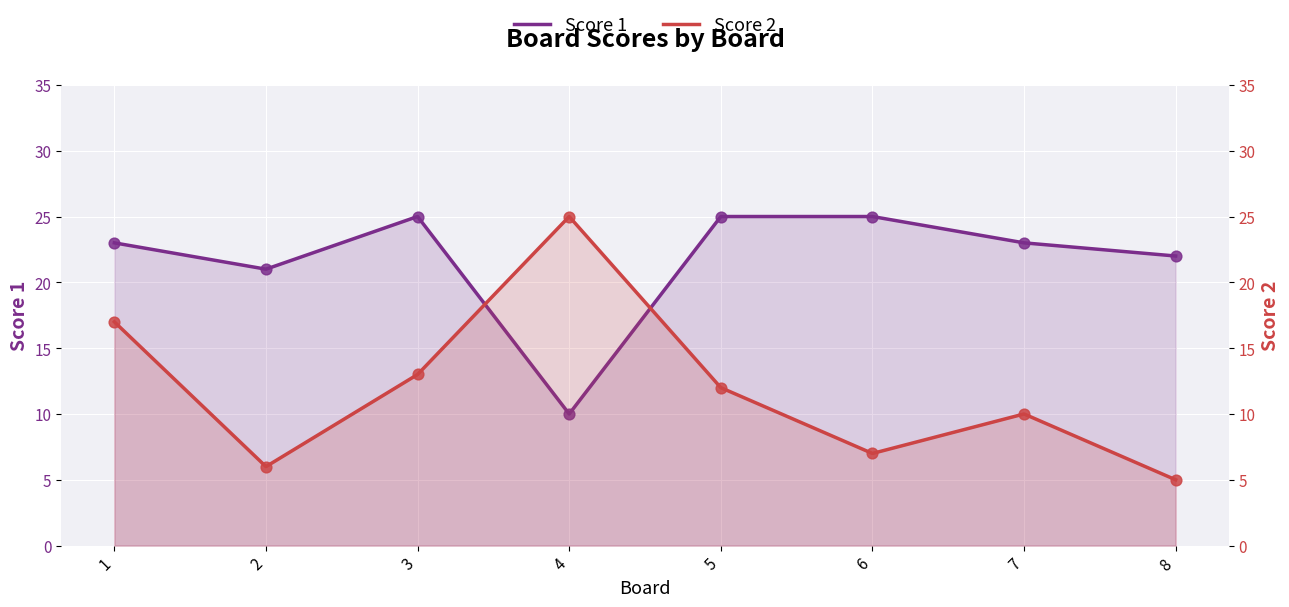

Which series has the largest total across all categories?

Score 1